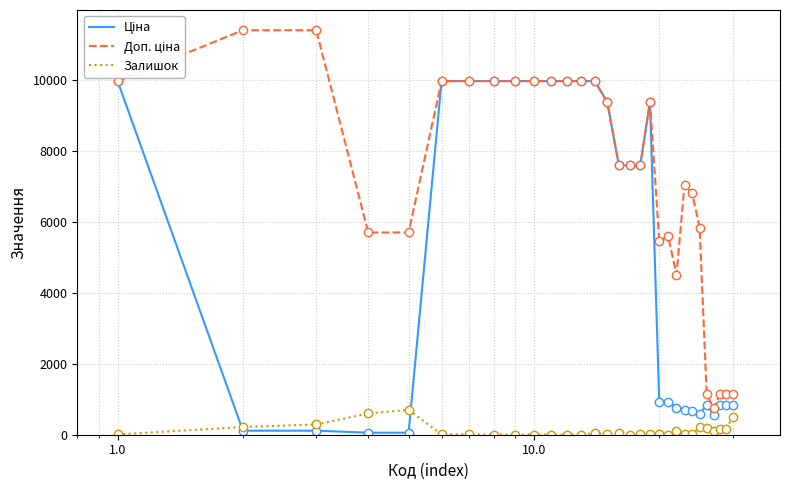

What is the greatest value displayed?

11410.0